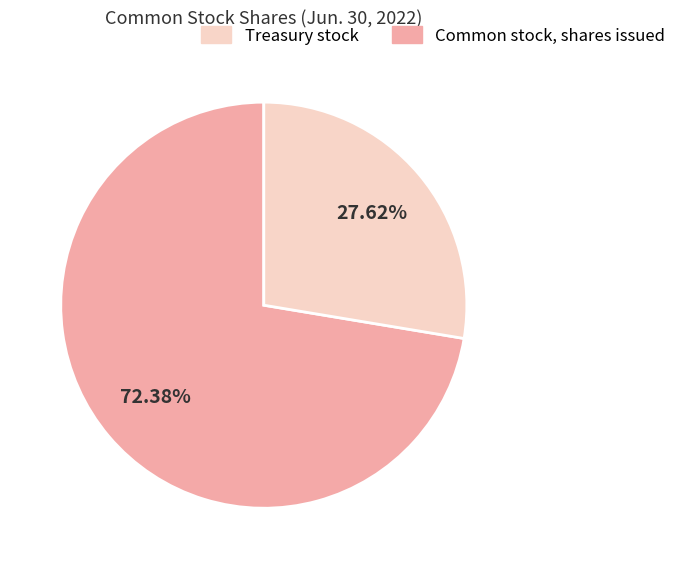

Is there any slice that represents more than half of the pie?

Yes